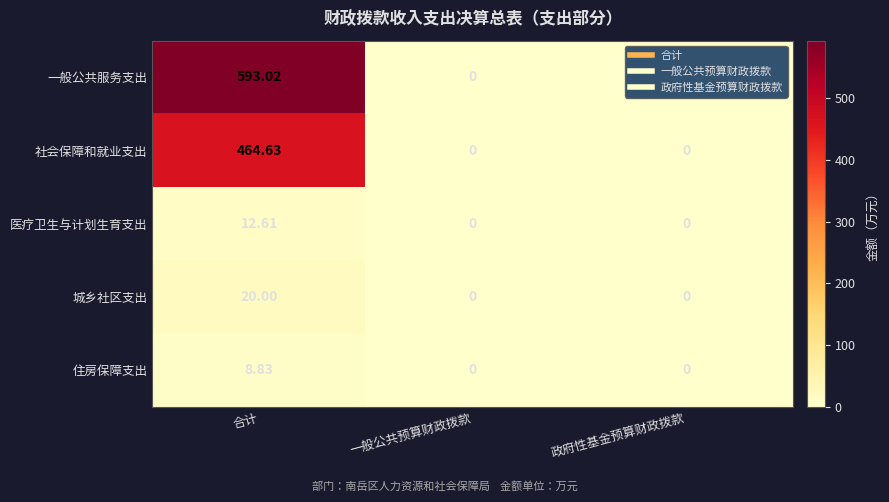

Which series has the largest range (max minus min)?

一般公共服务支出